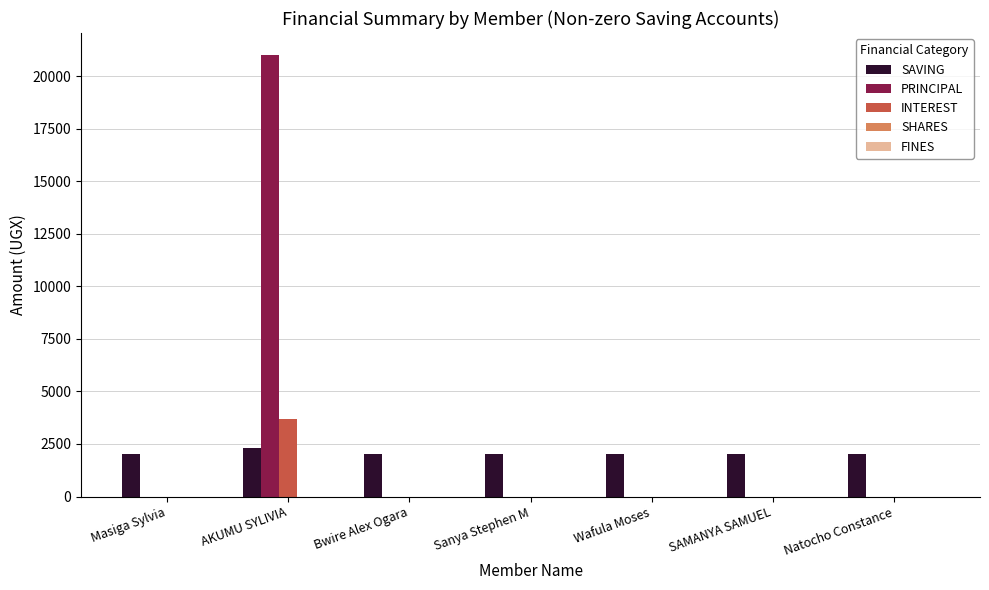

The SAVING series shows 2000 at Bwire Alex Ogara. True or false?

True